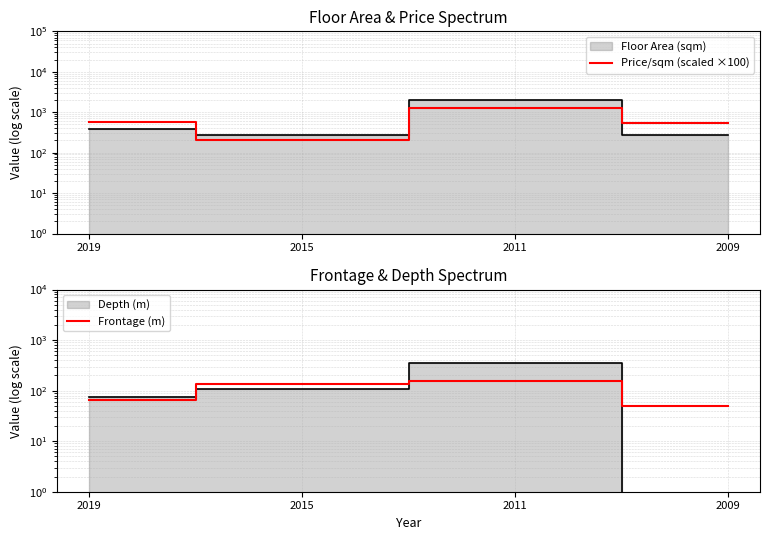

Does the chart display data point markers on the line(s)?

No